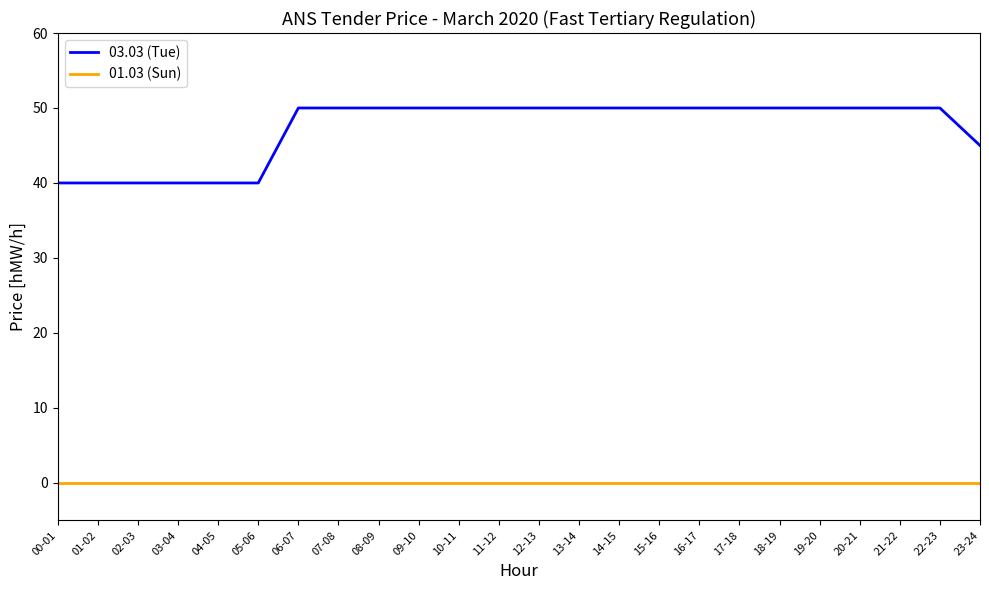

Which series has the largest range (max minus min)?

03.03 (Tue)